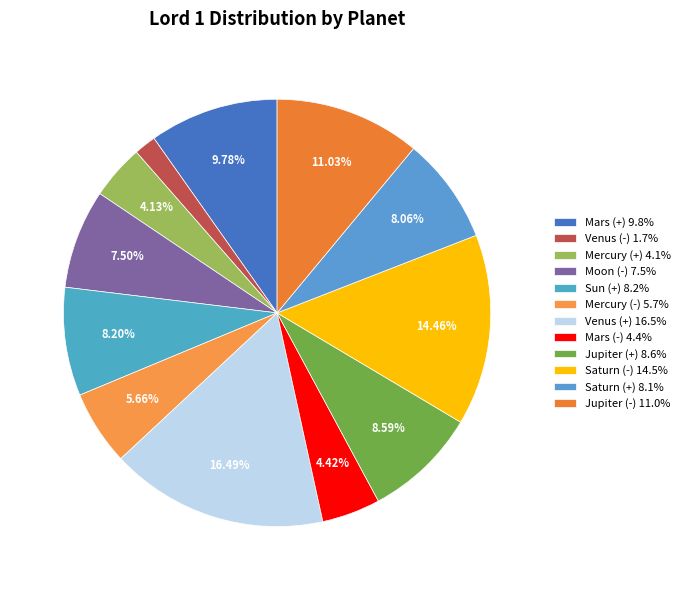

What percentage is the Saturn (+) slice, to the nearest percent?

8%